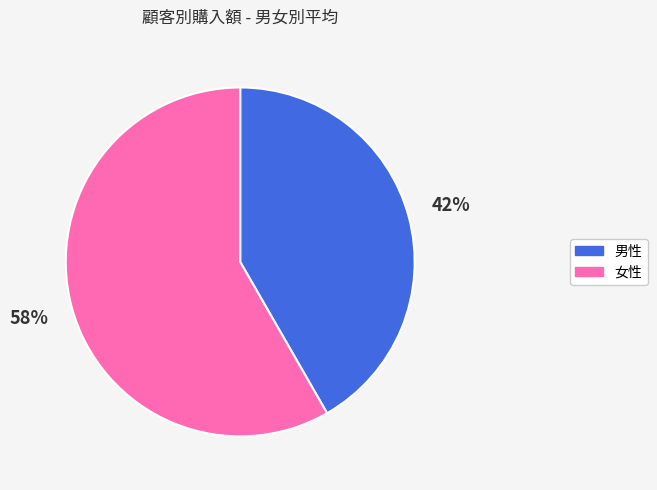

True or false: 男性 accounts for 42% of the total.

True